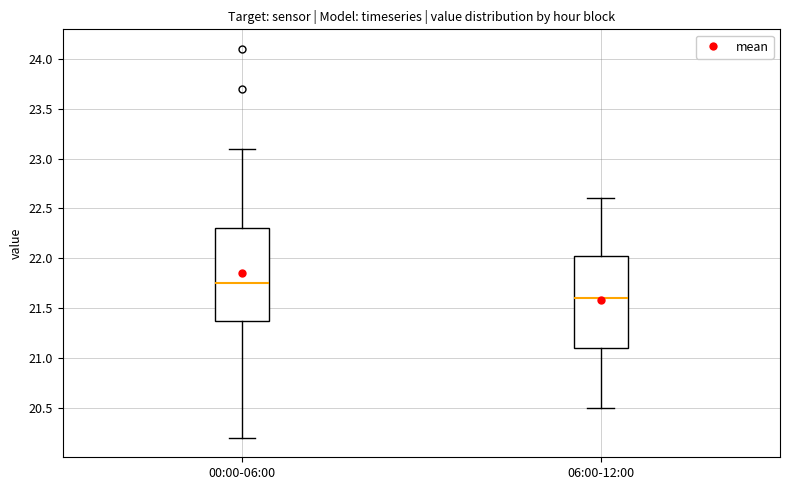

Reading left to right, transcribe this box plot: for each box, give where its median line is, the range the box spans, and where its two whiskers end, as read against the y-axis. The values are not printed on the chart, so give them approximately, as read against the axis.

00:00-06:00: median 21.75, box 21.40 to 22.30, whiskers 20.20 to 23.10
06:00-12:00: median 21.60, box 21.10 to 22.05, whiskers 20.50 to 22.60